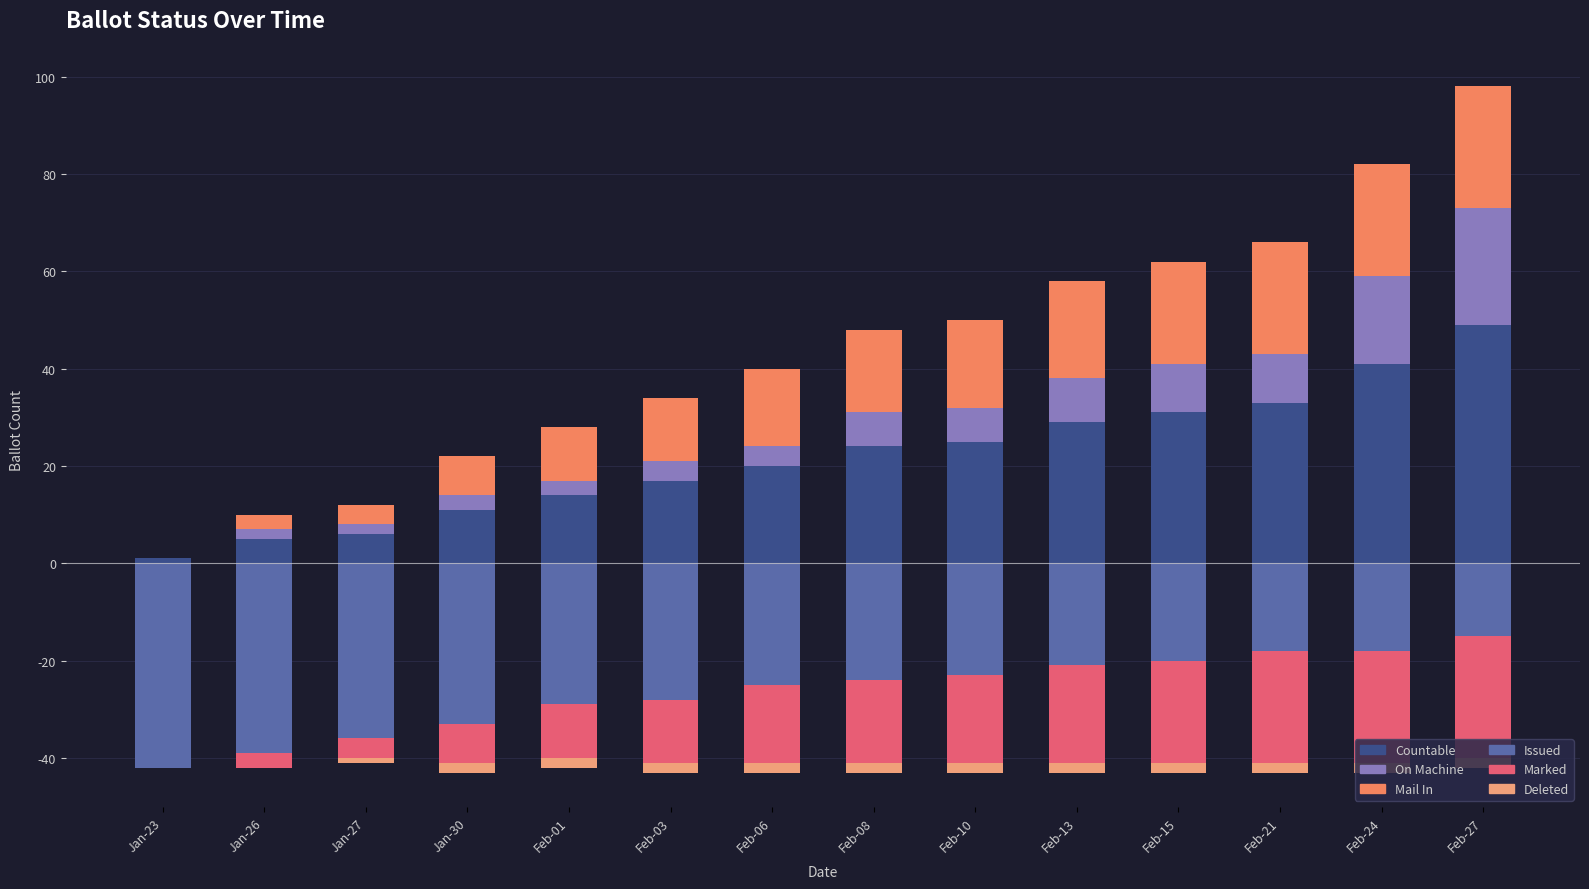

Are the bars horizontal?

No